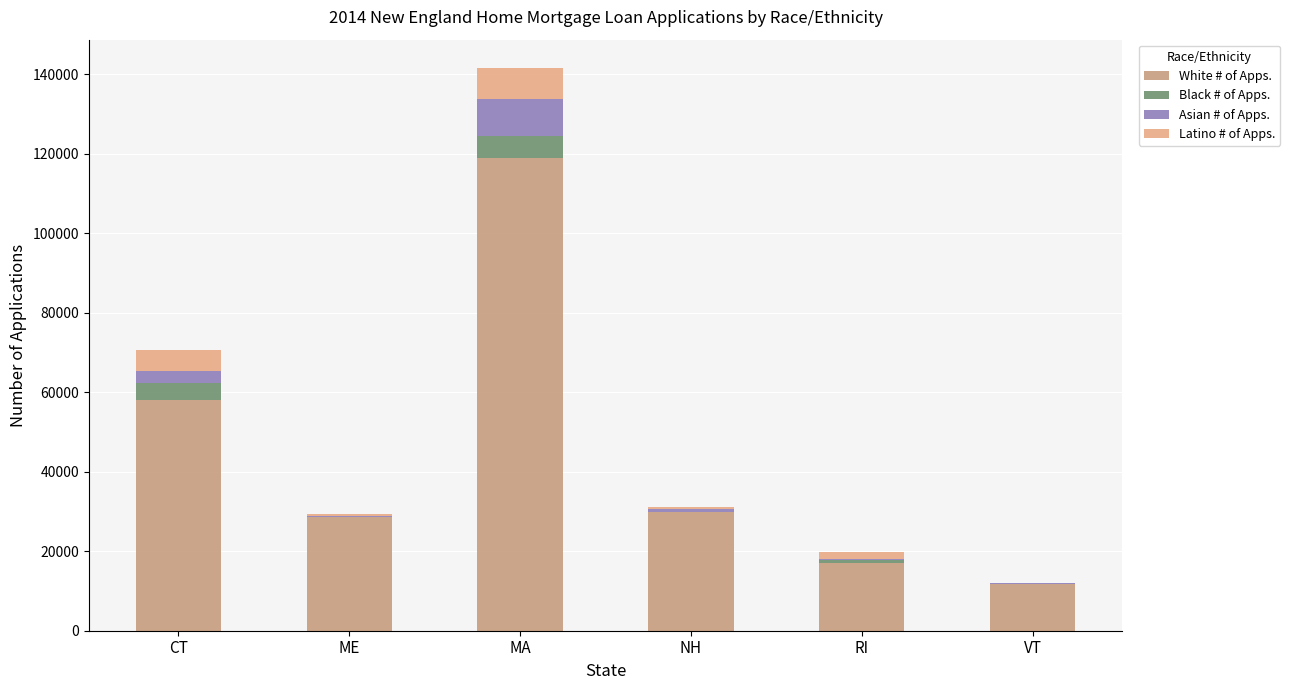

Are the bars horizontal?

No